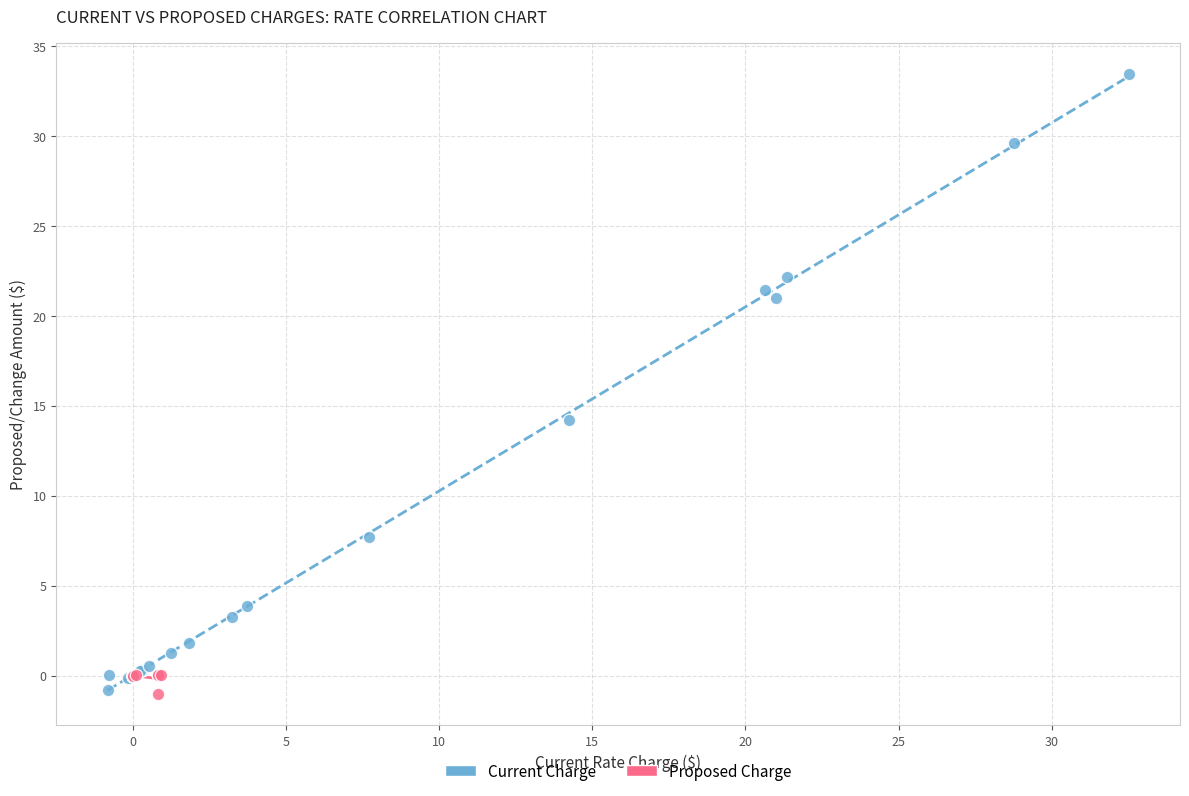

Which series has the largest Y range (max minus min)?

Current Charge